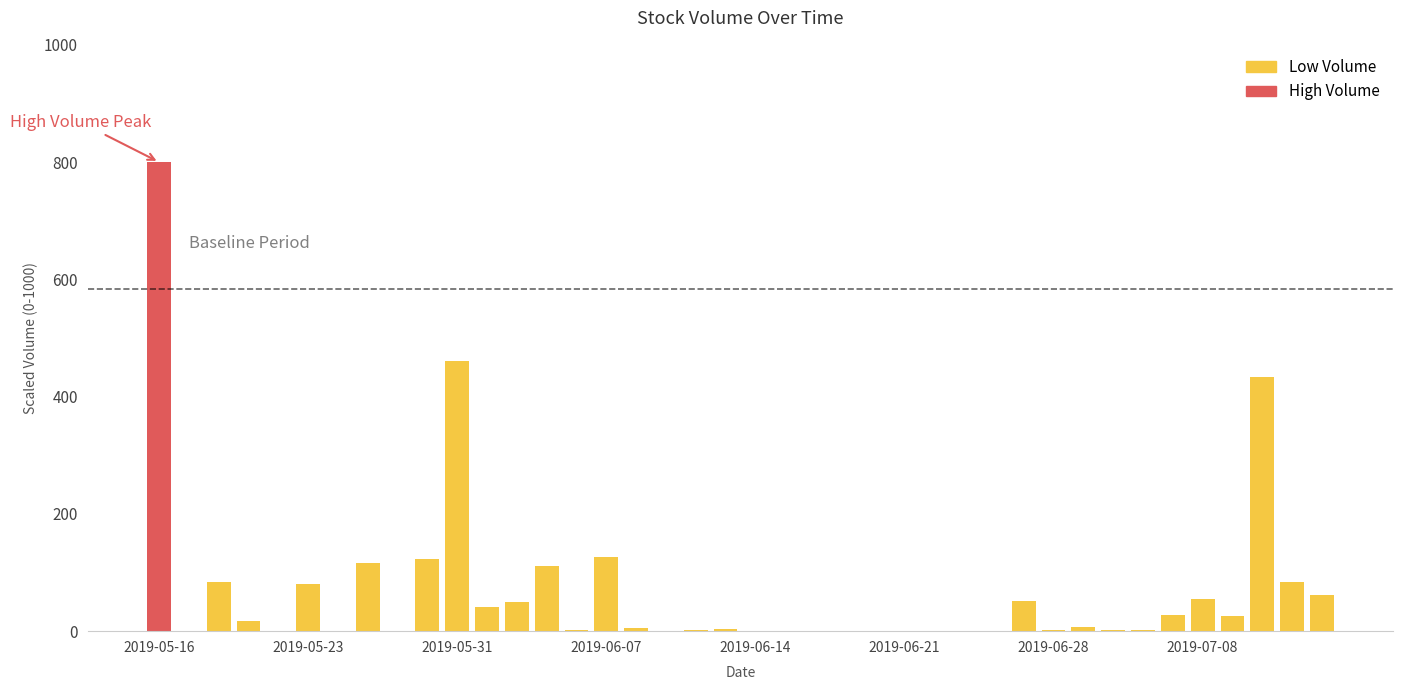

What is the greatest value displayed?

800.0